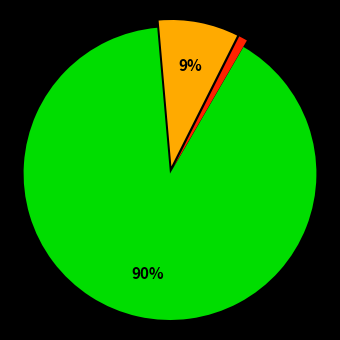

How many slices are in this pie chart?

3